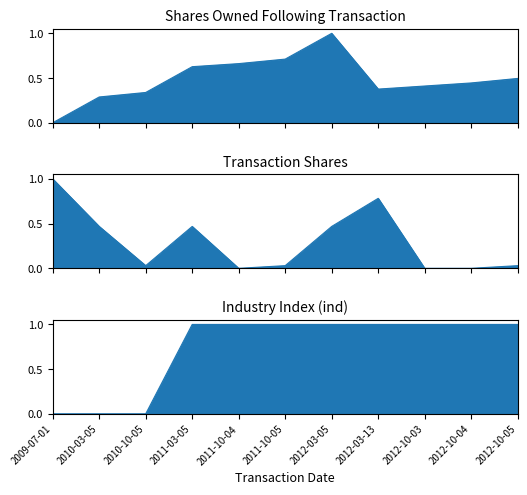

List the labels in order of ind value, largest first.

2011-03-05, 2011-10-04, 2011-10-05, 2012-03-05, 2012-03-13, 2012-10-03, 2012-10-04, 2012-10-05, 2009-07-01, 2010-03-05, 2010-10-05